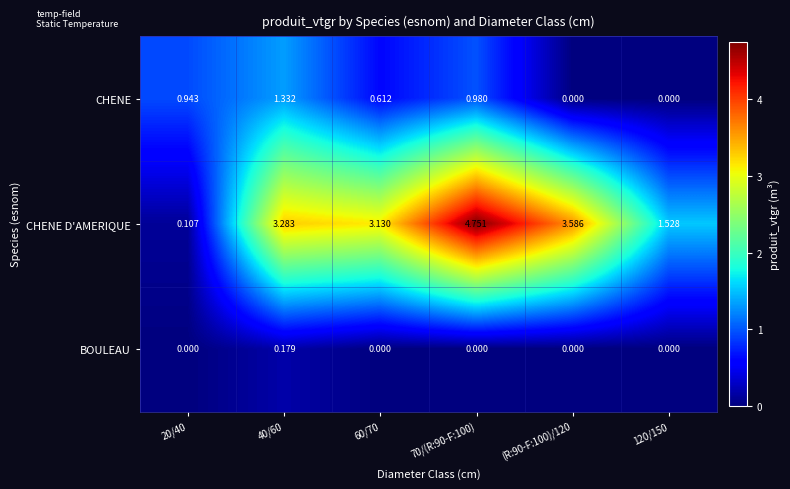

Which series has the largest total across all categories?

CHENE D'AMERIQUE